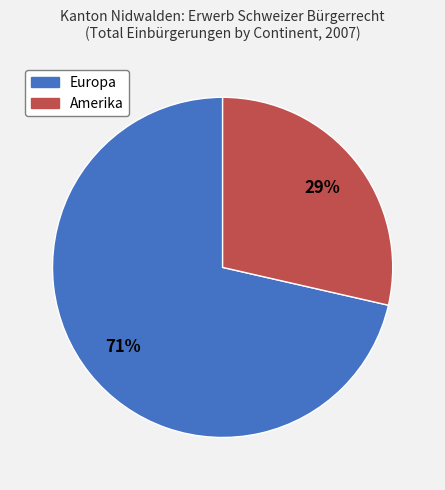

Is the sum of Amerika and Europa greater than half?

Yes